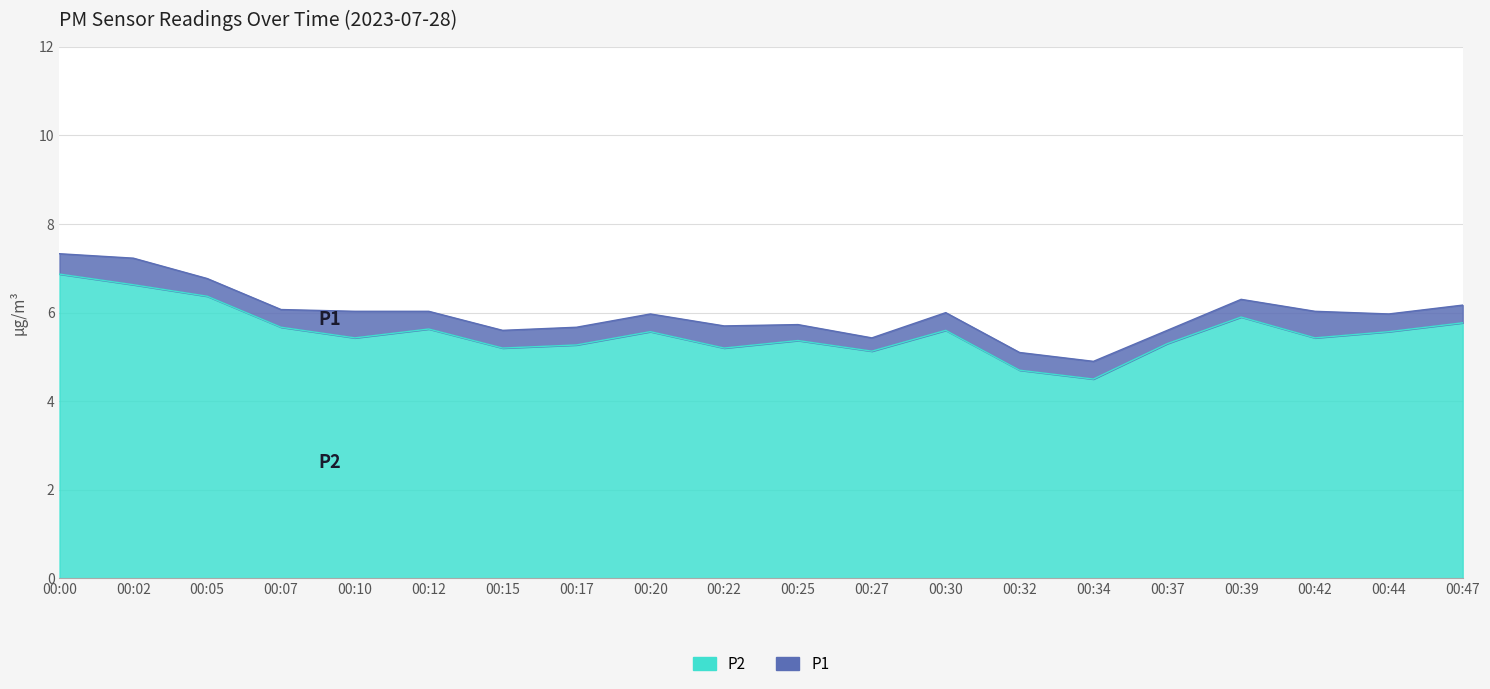

What is the average value of the P1 series?

6.0